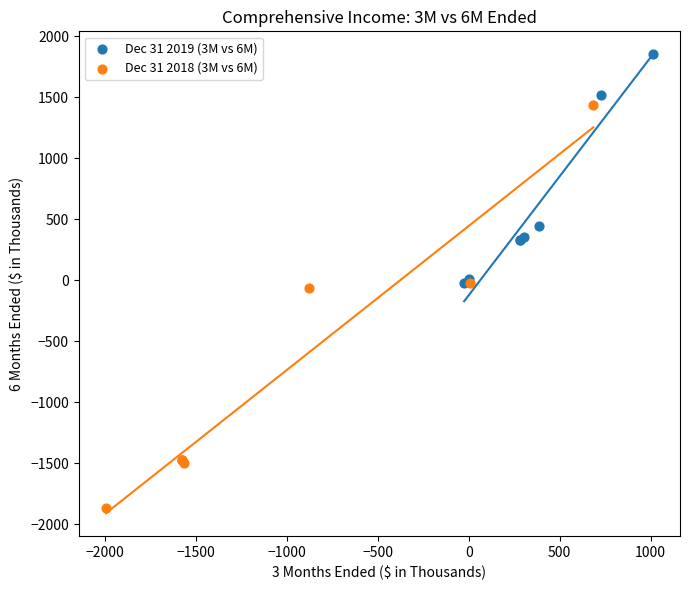

Which series reaches the minimum Y coordinate?

Dec 31 2018 (3M vs 6M)